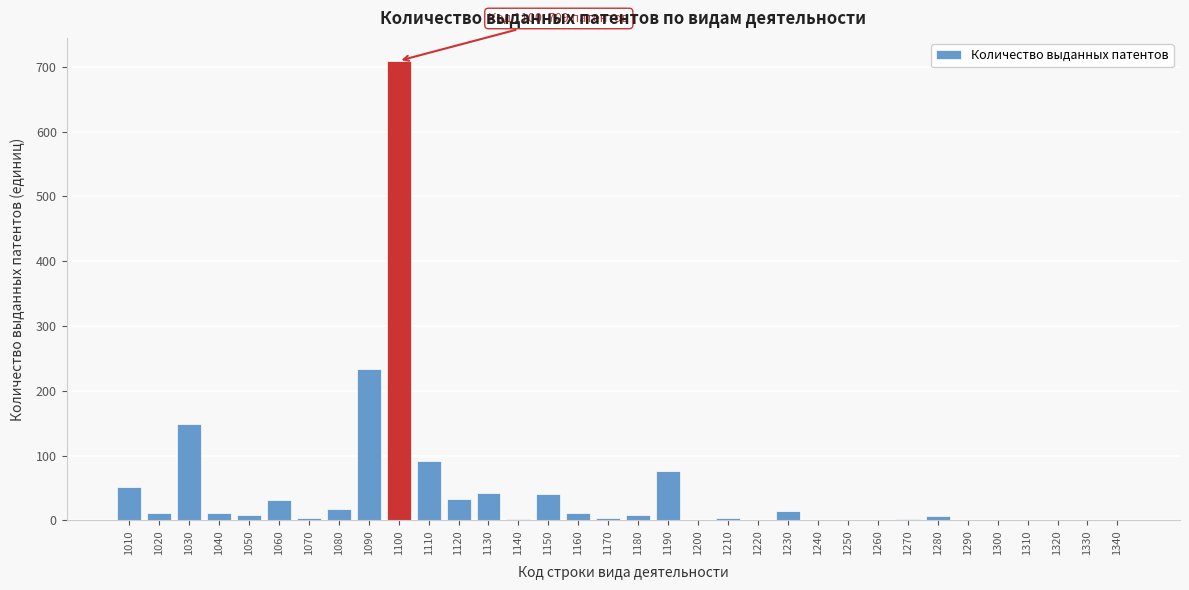

Where is the data nearest to the value 354?

1090